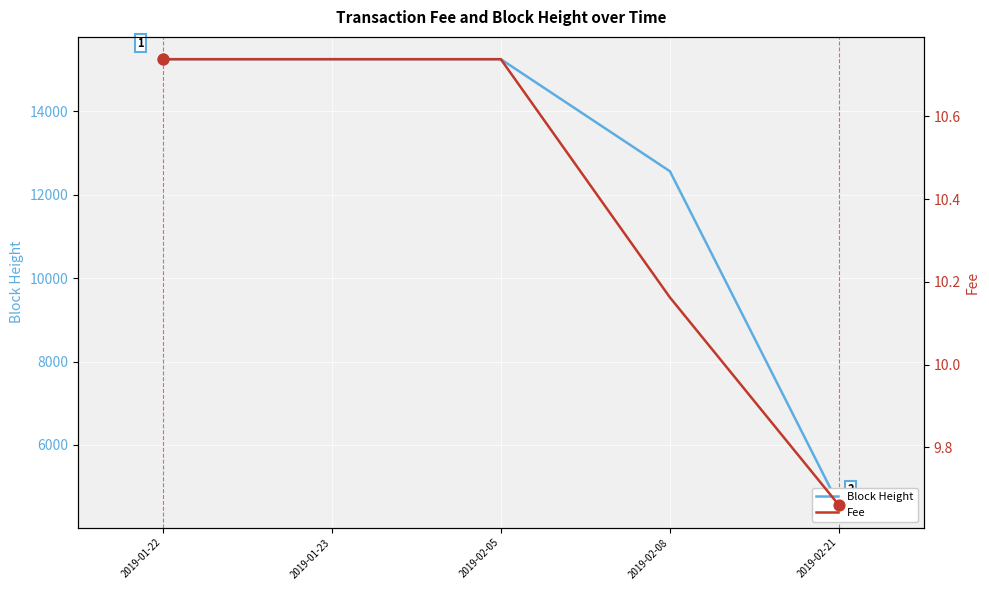

What is the total value across all series at 2019-02-05?

15259.7